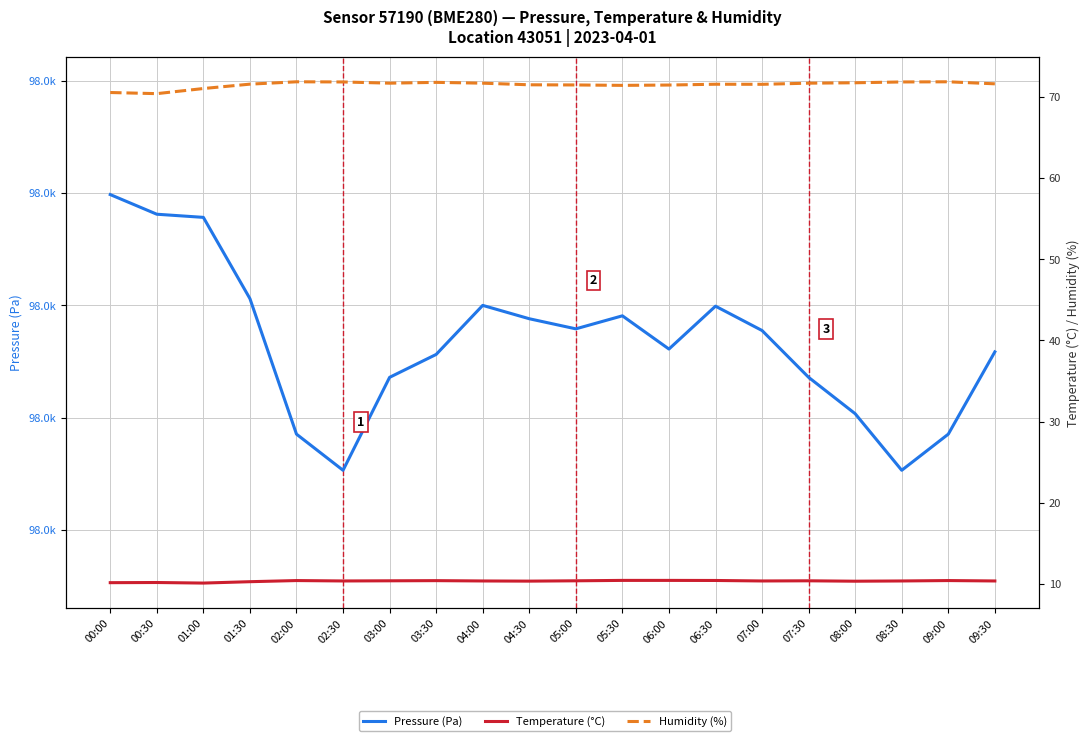

True or false: Pressure (Pa) and Humidity (%) intersect in this chart.

False